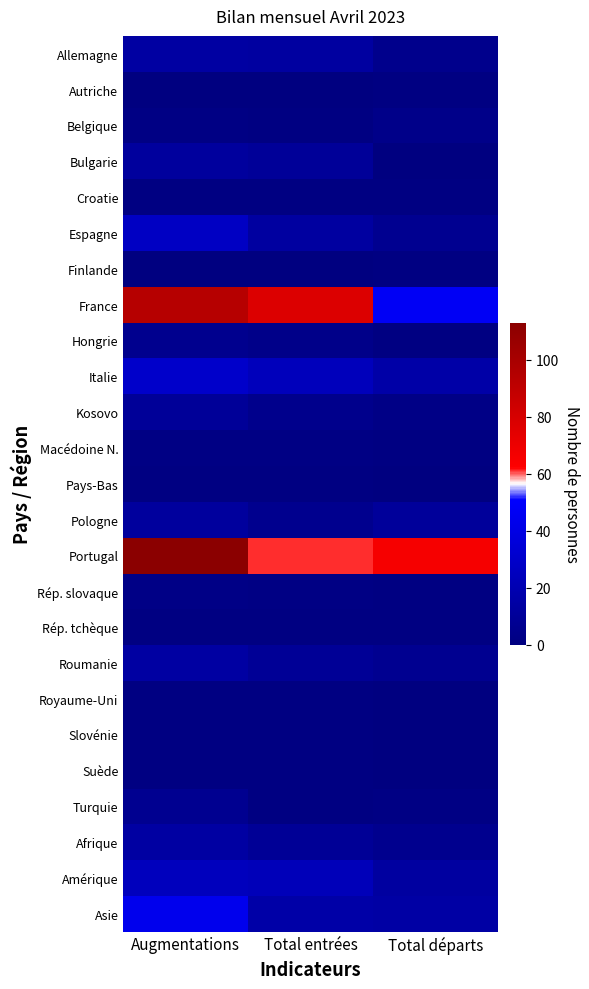

At which category is the sum across all series the highest?

Augmentations